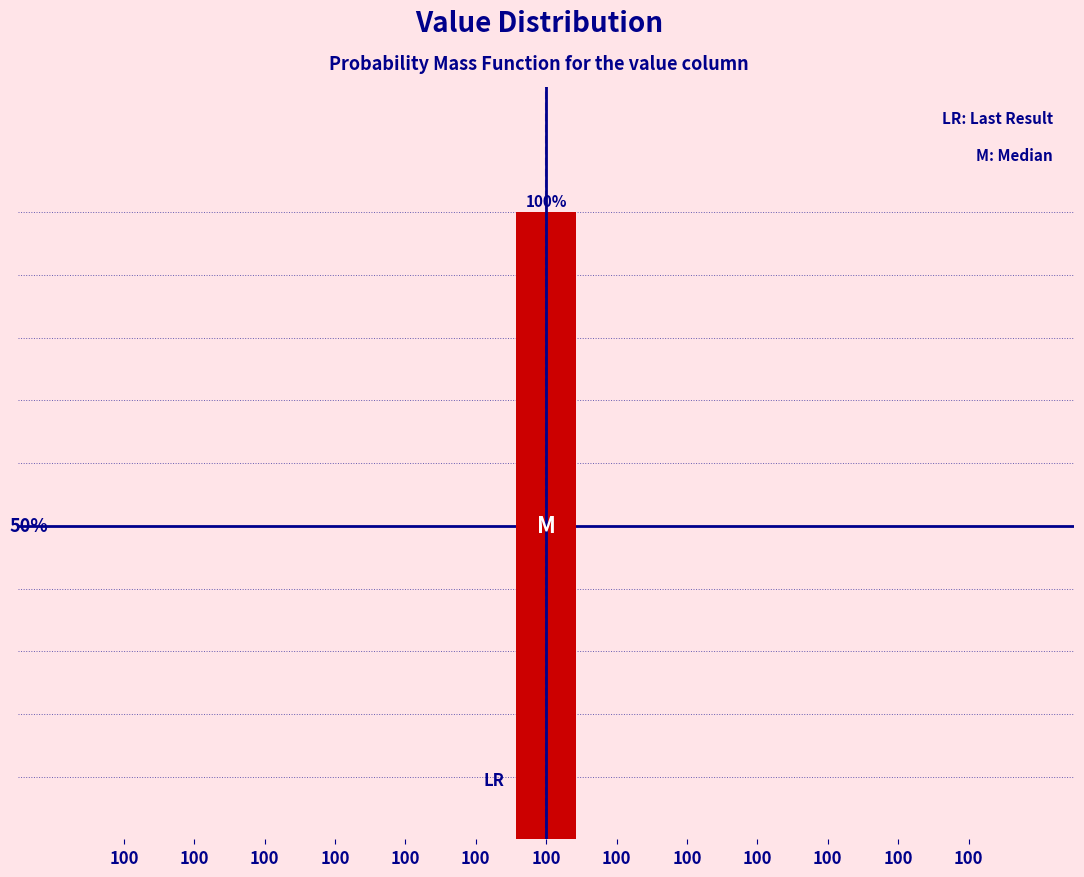

Are the bars horizontal?

No